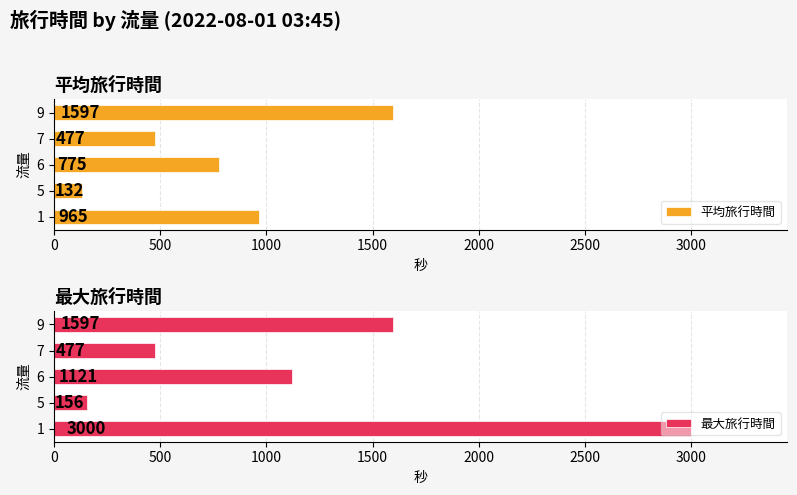

Which series has the largest total across all categories?

最大旅行時間